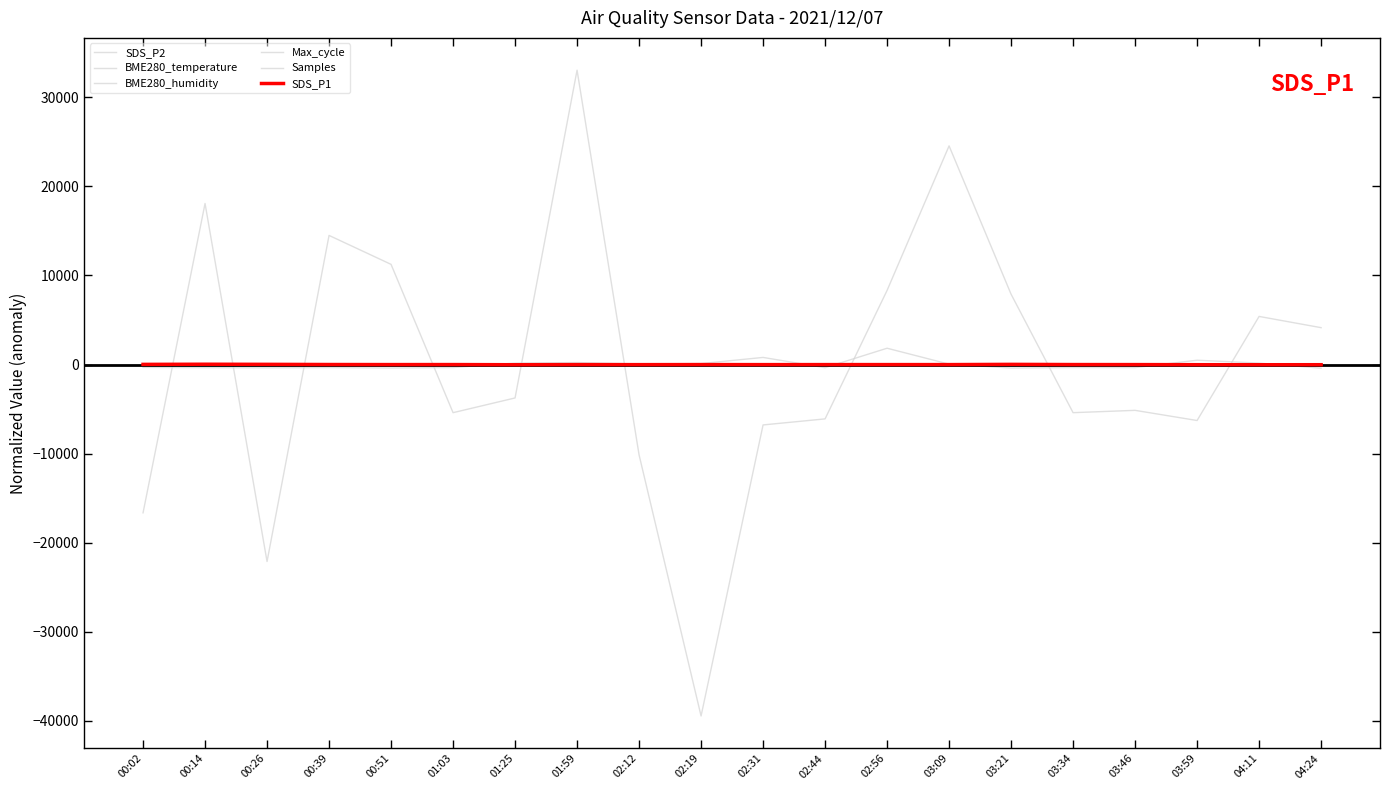

The value of SDS_P2 at 04:11 is -10.7. True or false?

True